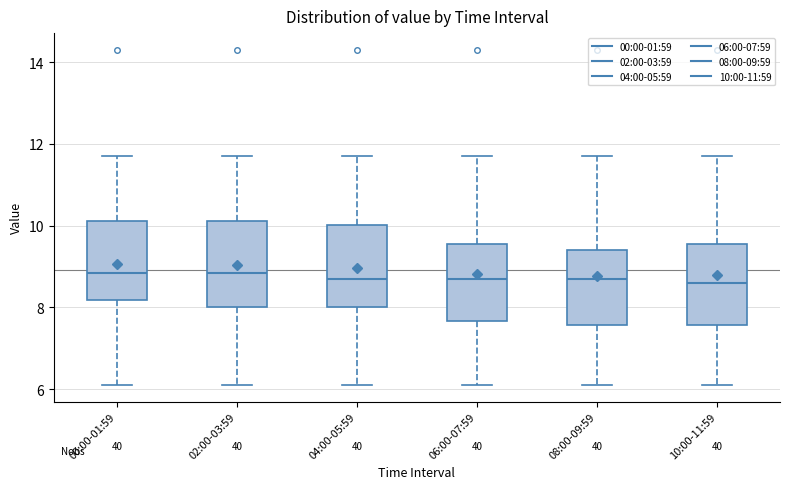

Reading left to right, read every box against the y-axis: the position of its median line, the range the box covers, and the ends of its whiskers. The values are not printed on the chart, so give them approximately, as read against the axis.

00:00-01:59: median 8.8, box 8.2 to 10.2, whiskers 6.2 to 11.8
02:00-03:59: median 8.8, box 8.0 to 10.2, whiskers 6.2 to 11.8
04:00-05:59: median 8.8, box 8.0 to 10.0, whiskers 6.2 to 11.8
06:00-07:59: median 8.8, box 7.6 to 9.6, whiskers 6.2 to 11.8
08:00-09:59: median 8.8, box 7.6 to 9.4, whiskers 6.2 to 11.8
10:00-11:59: median 8.6, box 7.6 to 9.6, whiskers 6.2 to 11.8